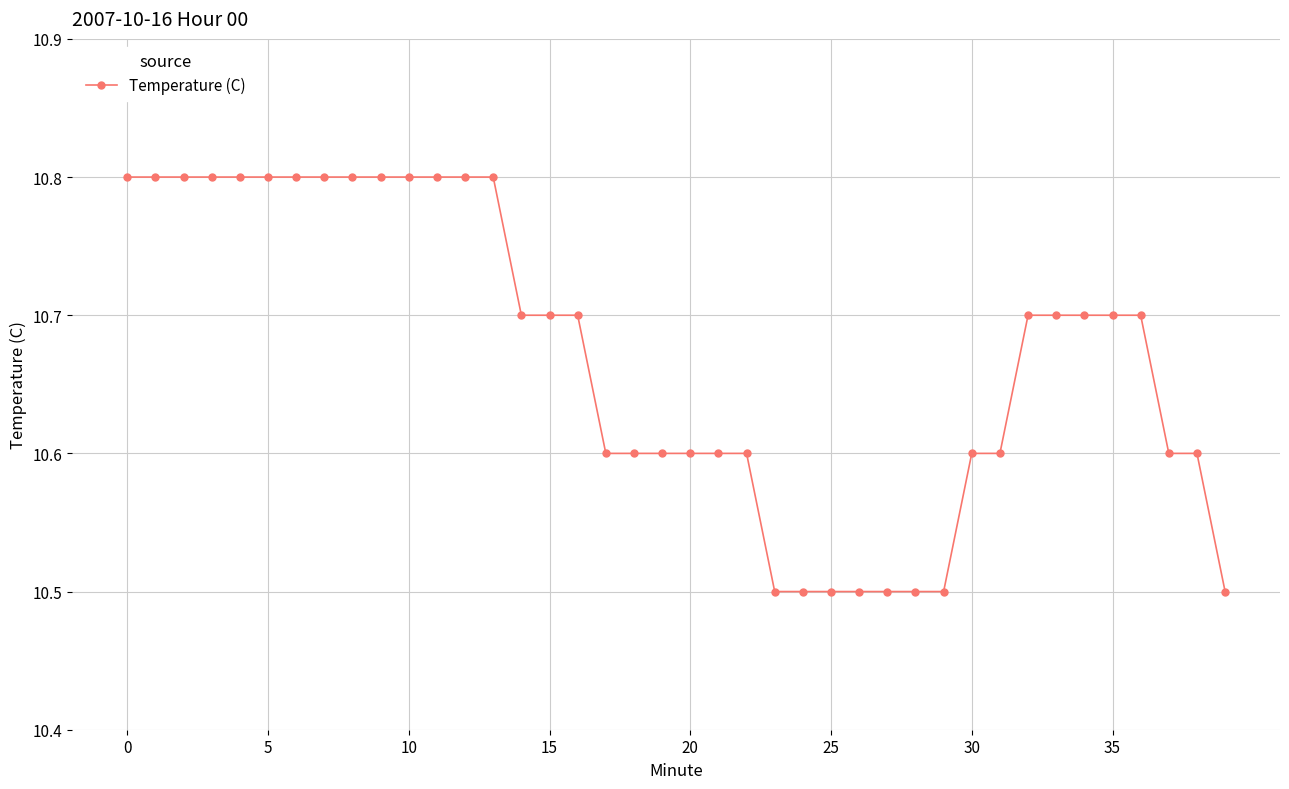

What is the average value?

10.7